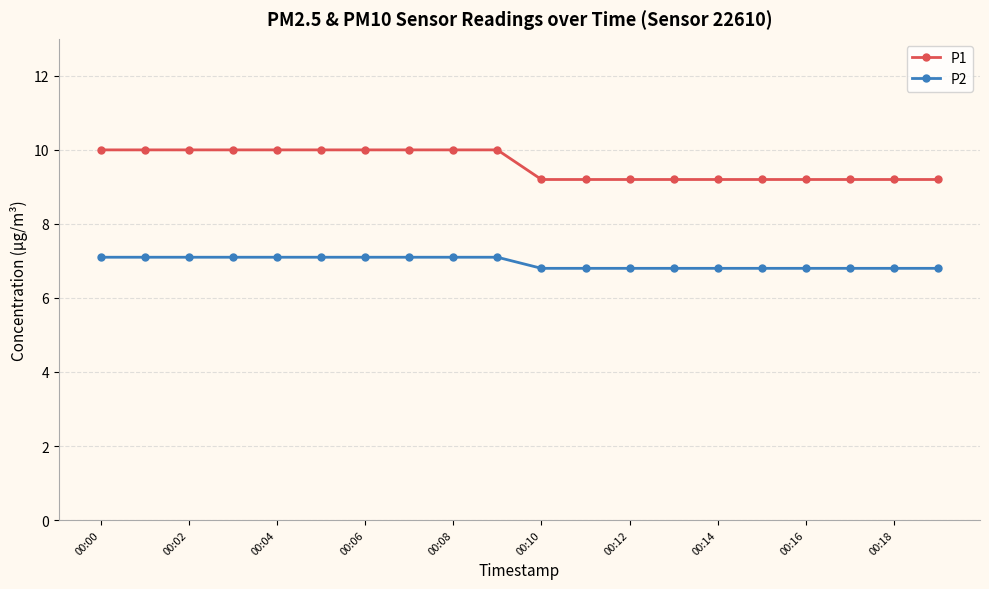

Rank the series by their maximum value, from lowest to highest.

P2, P1